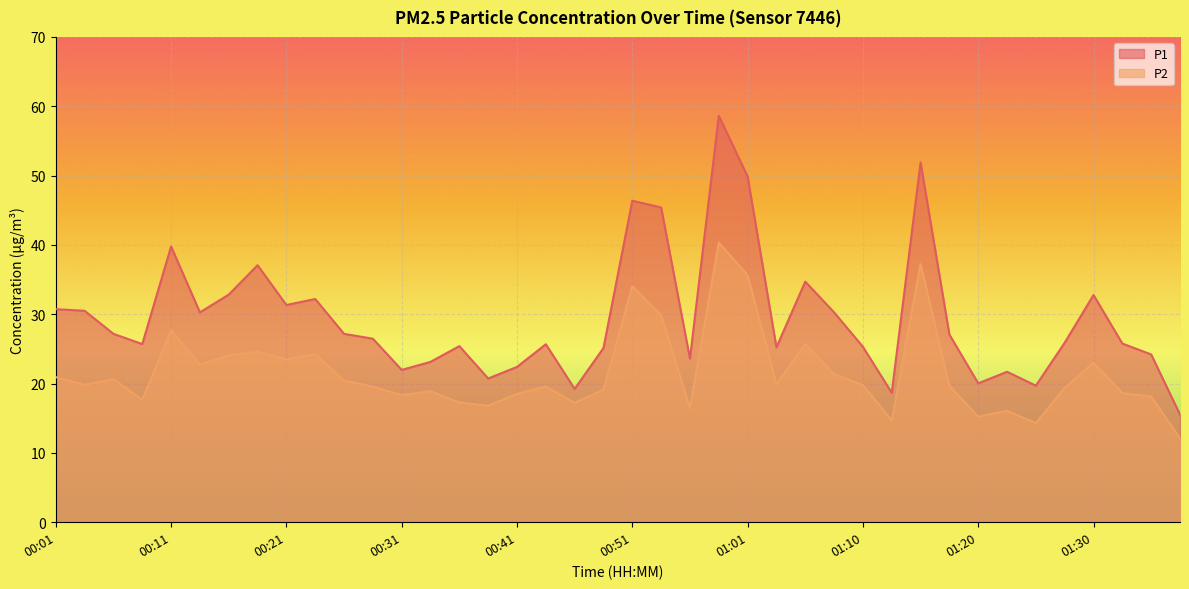

What value does the P1 series have at 00:51?

46.4